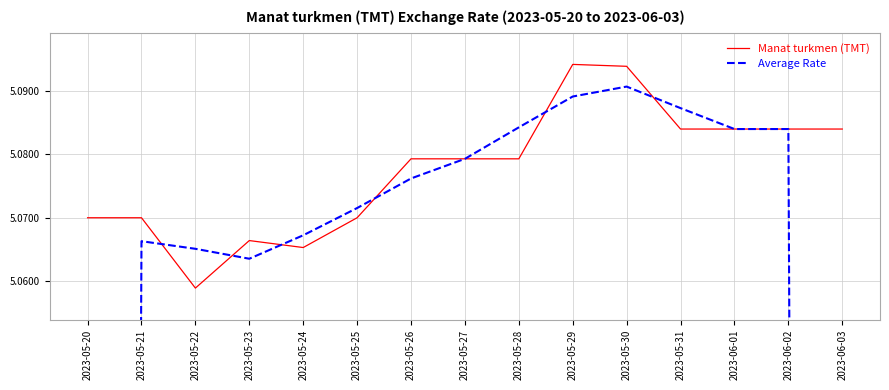

After their last crossing, which series has the higher values: Manat turkmen (TMT) or Average Rate?

Average Rate